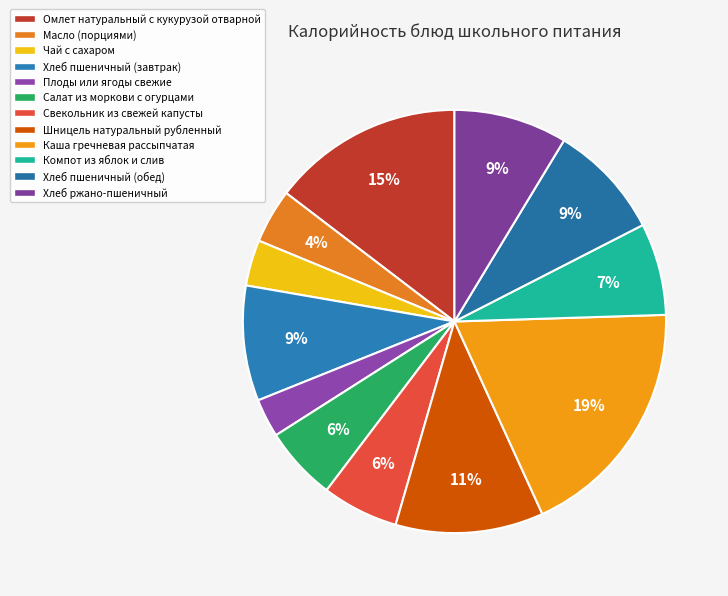

Which slice is the smallest?

Плоды или ягоды свежие